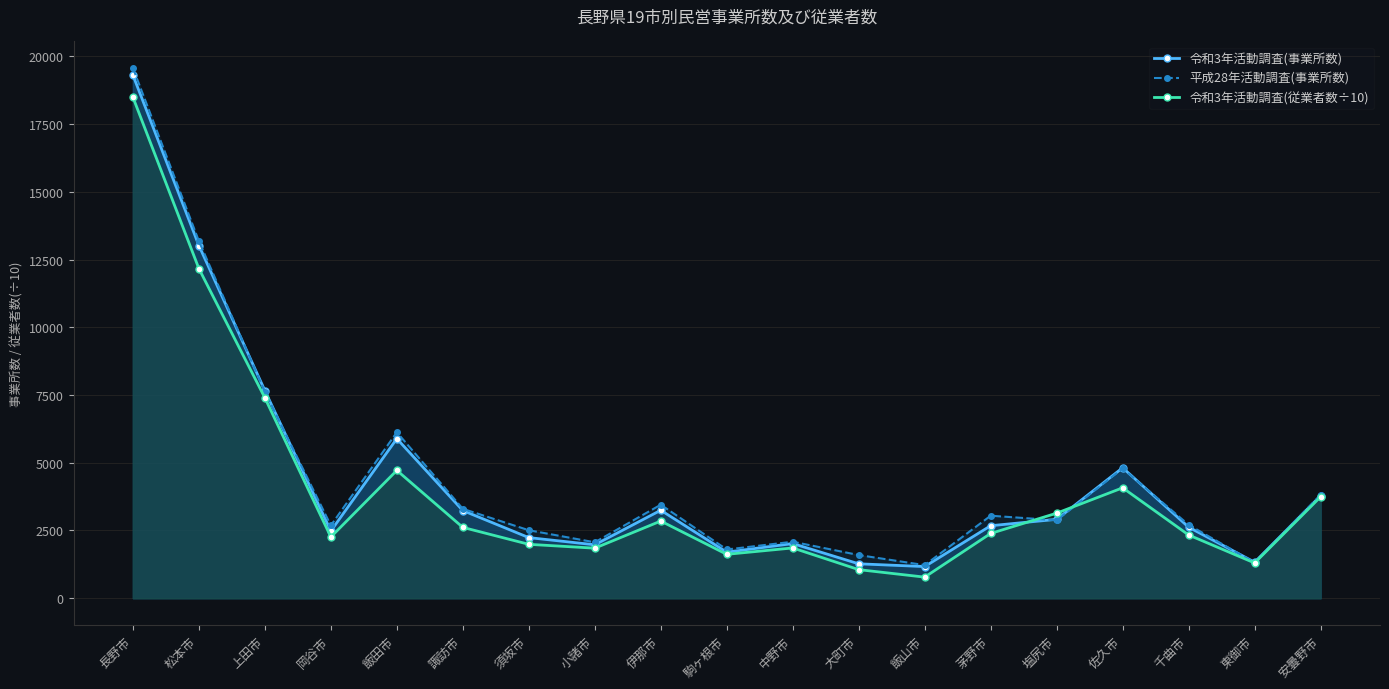

Reading left to right, what are all the values shown in this chart?

令和3年活動調査(事業所数): 長野市=19308.0	松本市=13017.0	上田市=7663.0	岡谷市=2482.0	飯田市=5889.0	諏訪市=3235.0	須坂市=2237.0	小諸市=1972.0	伊那市=3247.0	駒ヶ根市=1699.0	中野市=2017.0	大町市=1270.0	飯山市=1168.0	茅野市=2676.0	塩尻市=2911.0	佐久市=4815.0	千曲市=2621.0	東御市=1329.0	安曇野市=3782.0
平成28年活動調査(事業所数): 長野市=19570.0	松本市=13179.0	上田市=7623.0	岡谷市=2684.0	飯田市=6124.0	諏訪市=3299.0	須坂市=2509.0	小諸市=2064.0	伊那市=3451.0	駒ヶ根市=1798.0	中野市=2085.0	大町市=1593.0	飯山市=1221.0	茅野市=3045.0	塩尻市=2876.0	佐久市=4788.0	千曲市=2708.0	東御市=1313.0	安曇野市=3816.0
令和3年活動調査(従業者数÷10): 長野市=18493.2	松本市=12165.0	上田市=7394.7	岡谷市=2259.0	飯田市=4717.7	諏訪市=2614.2	須坂市=1989.2	小諸市=1846.6	伊那市=2848.1	駒ヶ根市=1619.9	中野市=1855.2	大町市=1054.7	飯山市=778.2	茅野市=2390.8	塩尻市=3138.4	佐久市=4074.6	千曲市=2334.0	東御市=1300.4	安曇野市=3744.5